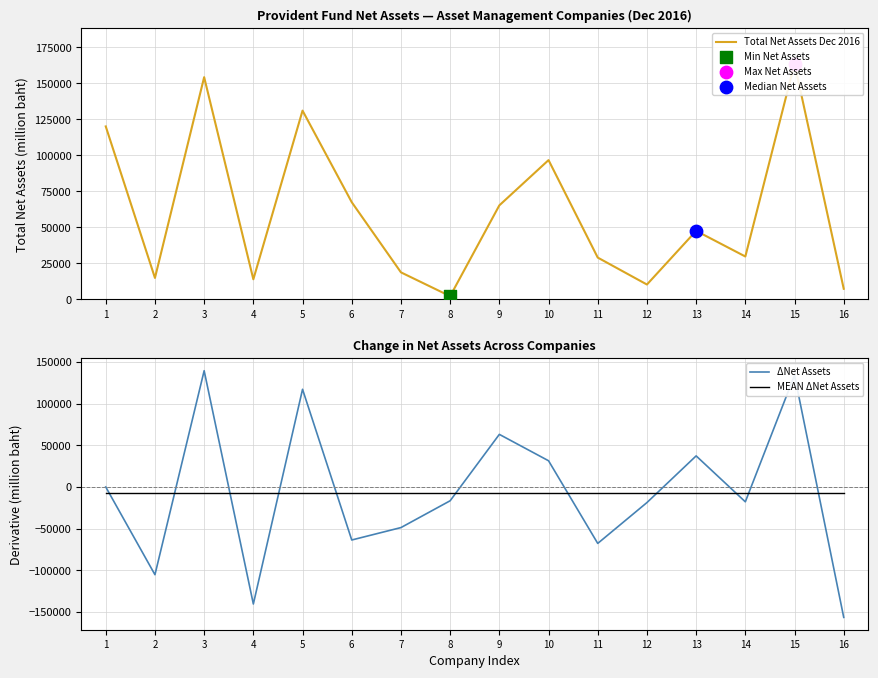

Which series contains the highest Y value?

Total Net Assets Dec 2016